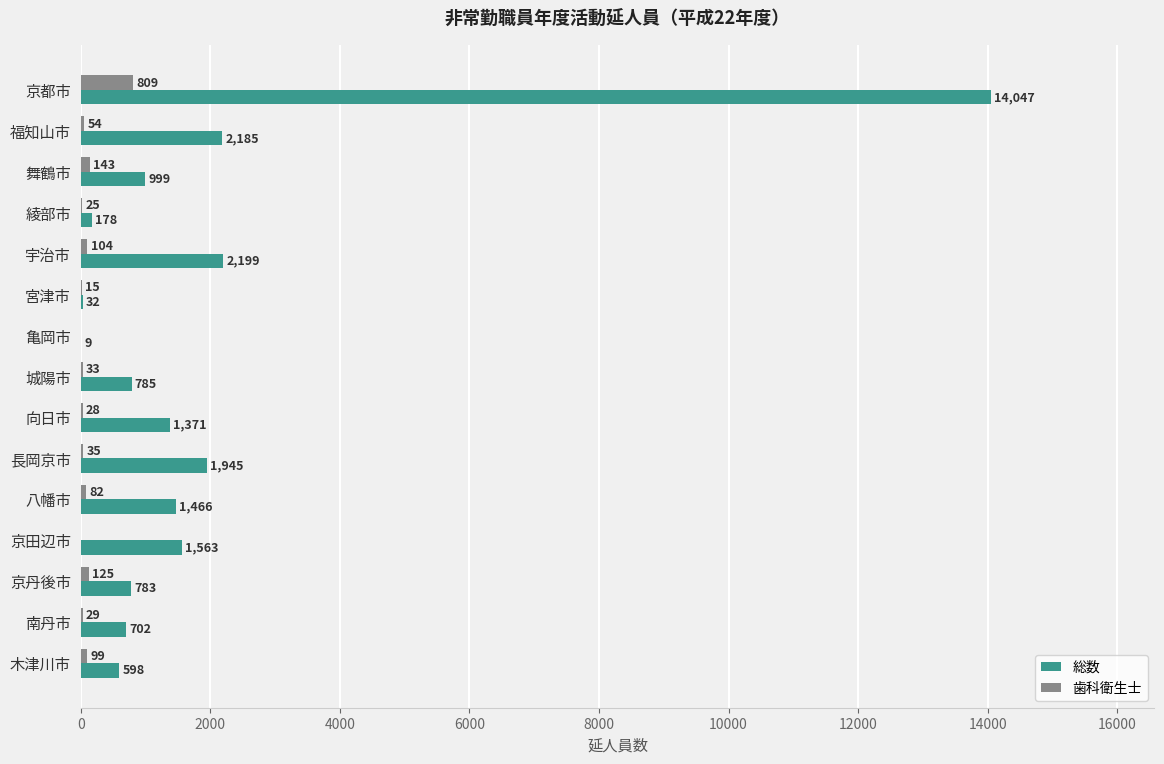

What is the sum of all 総数 values?

28862